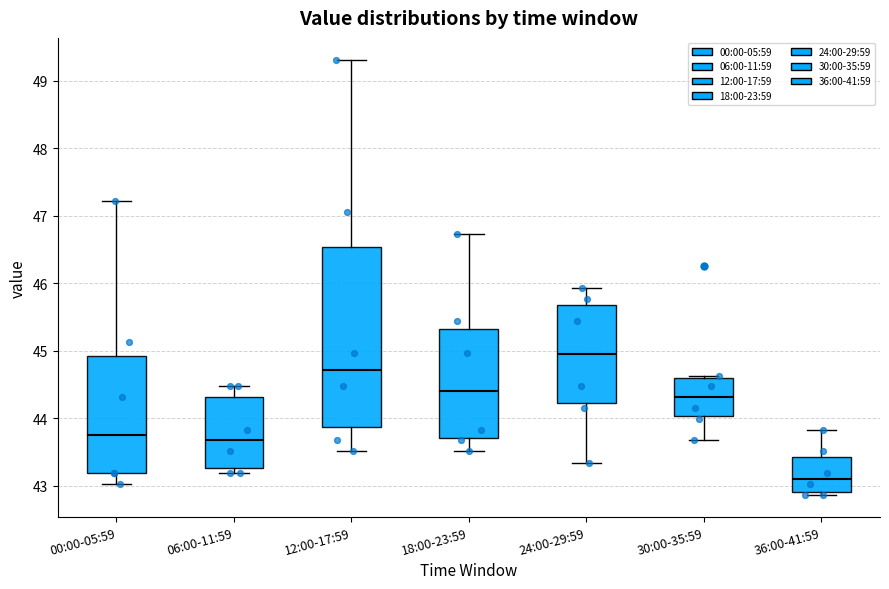

Reading left to right, read every box against the y-axis: the position of its median line, the range the box covers, and the ends of its whiskers. The values are not printed on the chart, so give them approximately, as read against the axis.

00:00-05:59: median 43.7, box 43.2 to 44.9, whiskers 43.0 to 47.2
06:00-11:59: median 43.7, box 43.3 to 44.3, whiskers 43.2 to 44.5
12:00-17:59: median 44.7, box 43.9 to 46.5, whiskers 43.5 to 49.3
18:00-23:59: median 44.4, box 43.7 to 45.3, whiskers 43.5 to 46.7
24:00-29:59: median 45.0, box 44.2 to 45.7, whiskers 43.3 to 45.9
30:00-35:59: median 44.3, box 44.0 to 44.6, whiskers 43.7 to 44.6 (just above the box's upper edge)
36:00-41:59: median 43.1, box 42.9 to 43.4, whiskers 42.9 (just below the box's lower edge) to 43.8